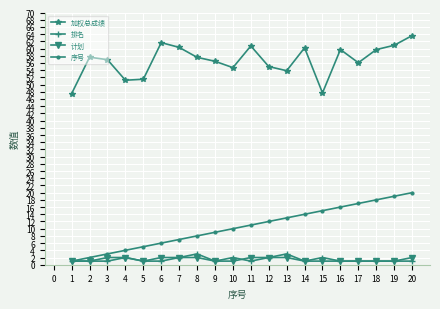

What are all the series names shown in the legend?

加权总成绩, 排名, 计划, 序号